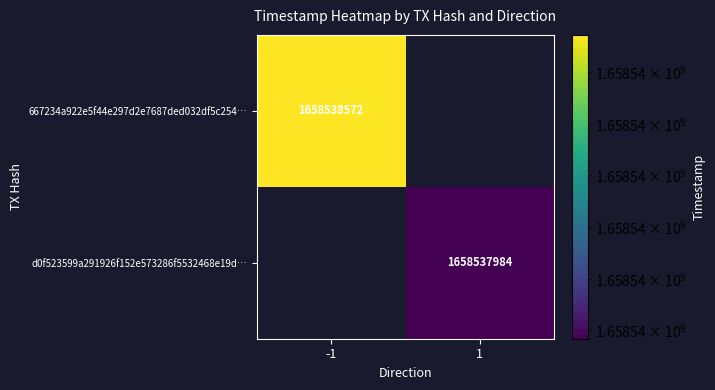

The d0f523599a291926f152e573286f5532468e19d series shows 1658537984 at 1. True or false?

True